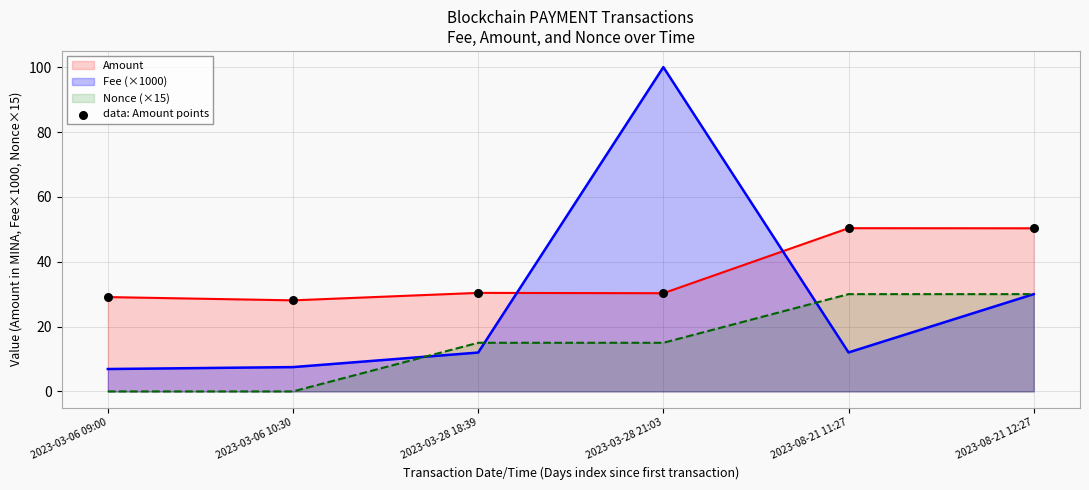

Approximately how many times larger is the value at 2023-03-06 09:00 compared to 2023-03-28 18:39?

1.0